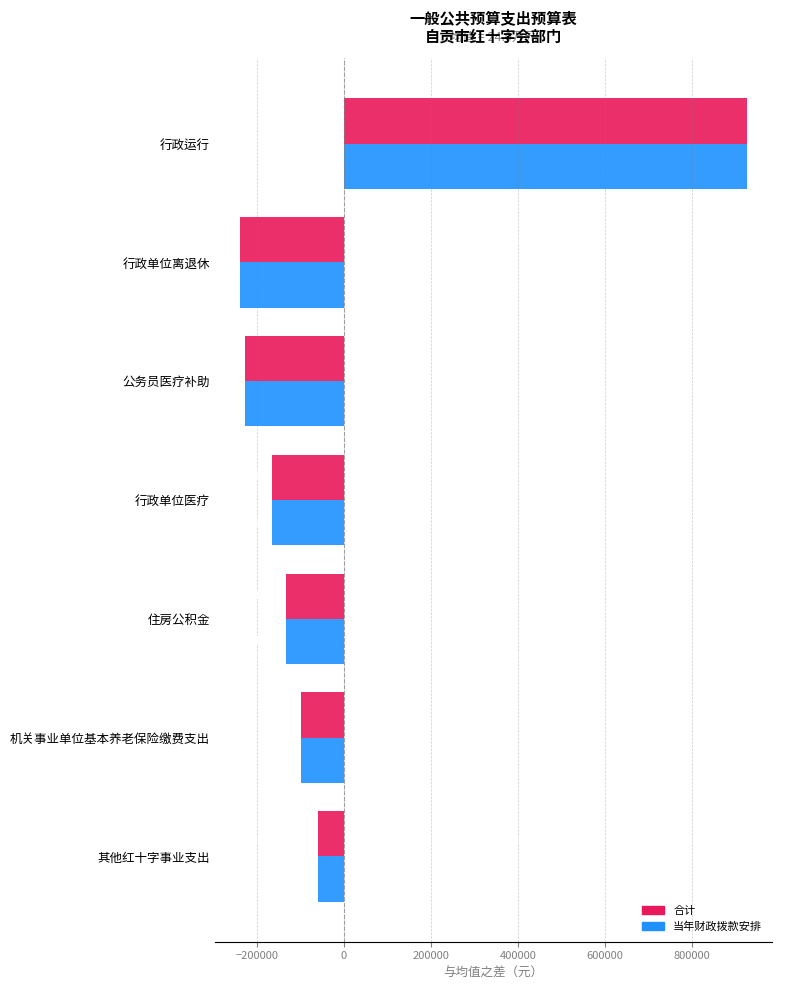

What is the difference between the second highest and minimum values in the 当年财政拨款安排 series?

179760.0